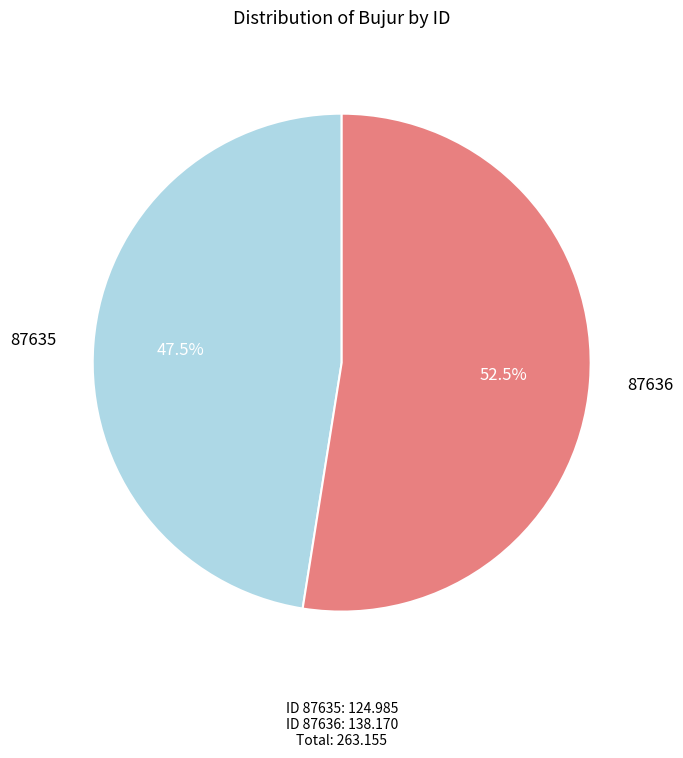

Does any single category account for the majority?

Yes